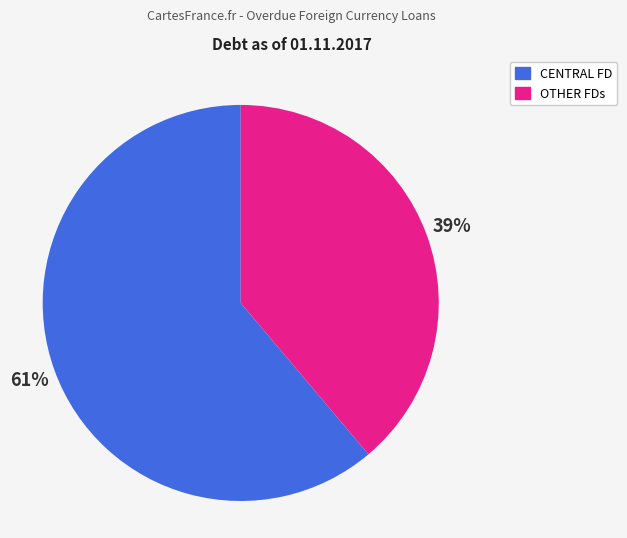

True or false: CENTRAL FD accounts for 61% of the total.

True